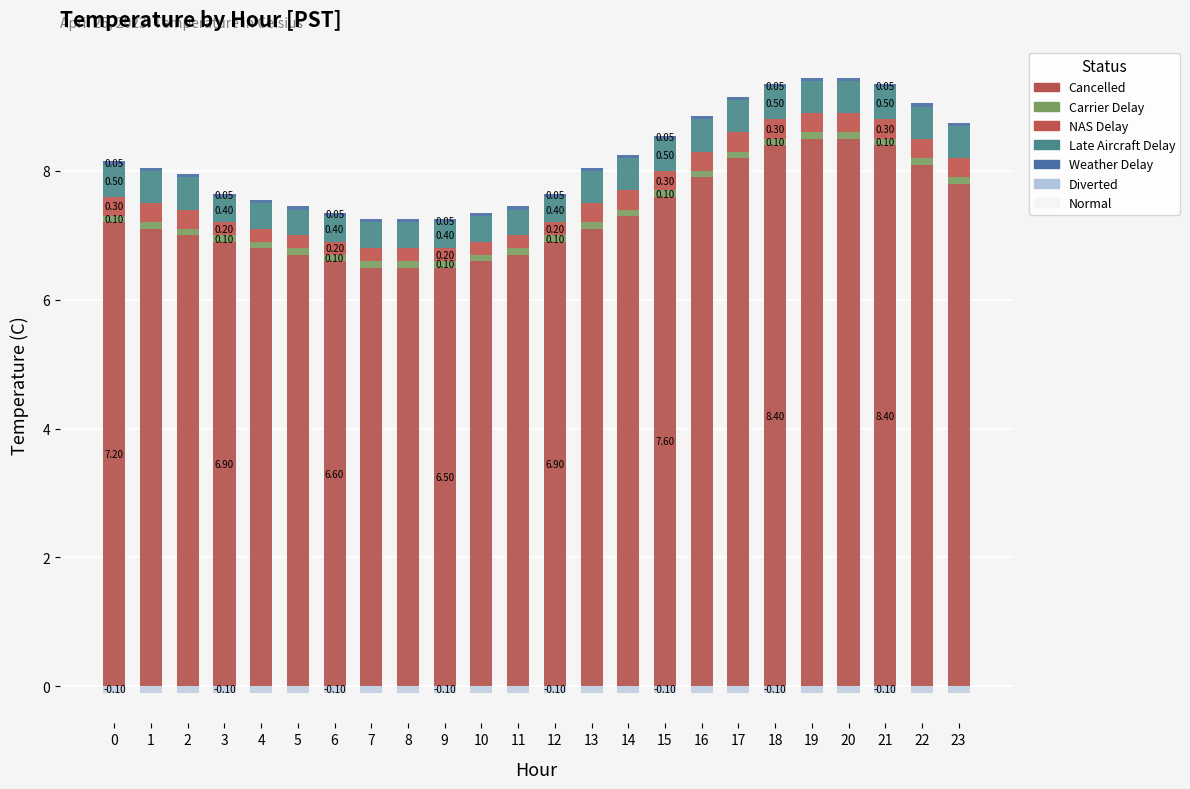

Is it true that Diverted equals -0.1 at 10?

False